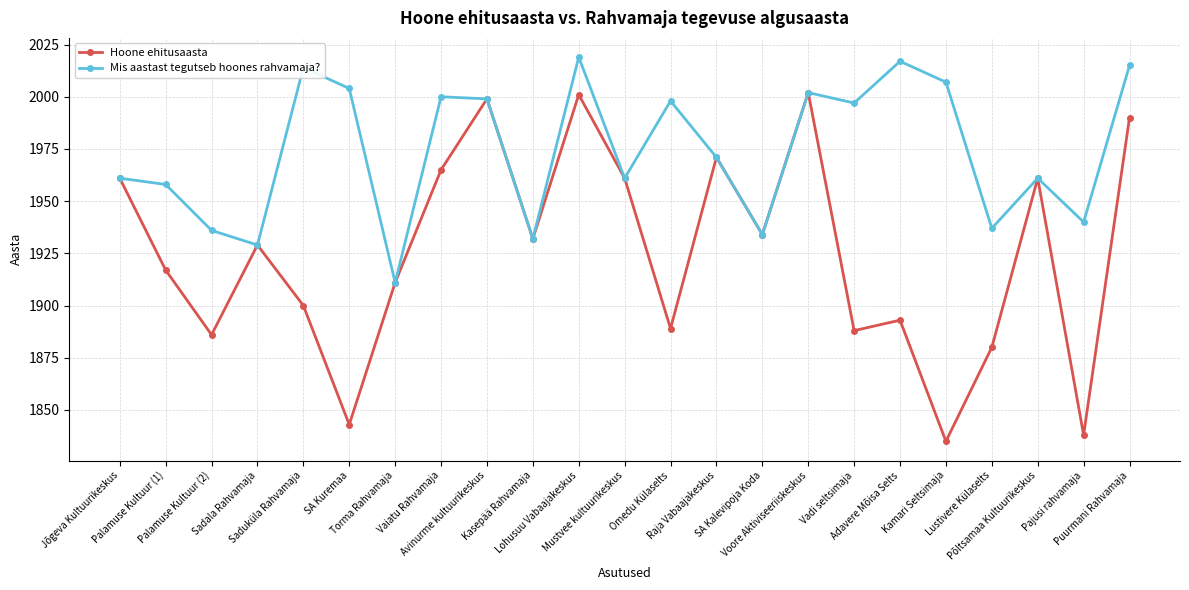

How many interior local valleys does the Mis aastast tegutseb hoones rahvamaja? series have?

8